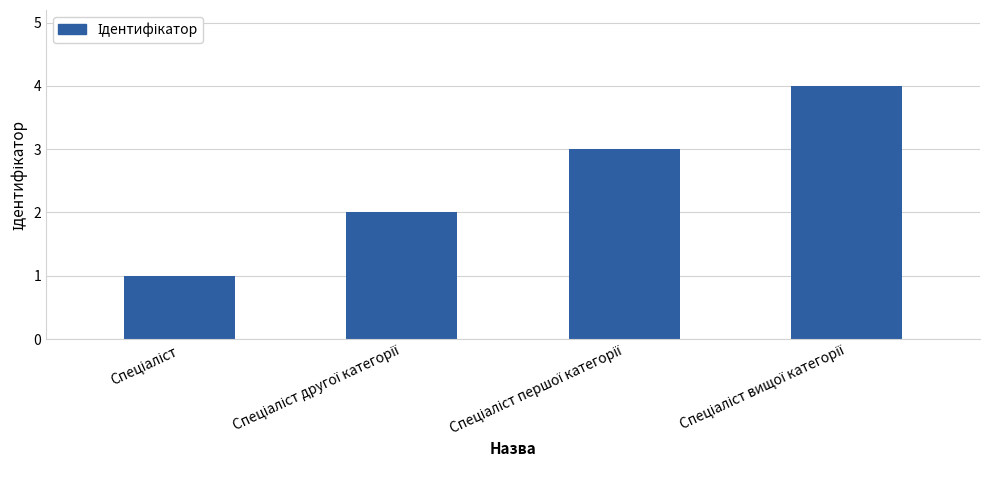

What is the difference between the maximum and minimum values?

3